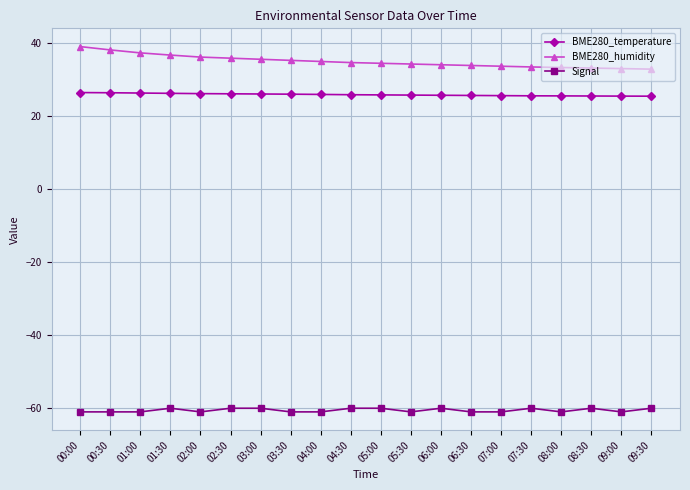

What position from the left is 01:00?

3